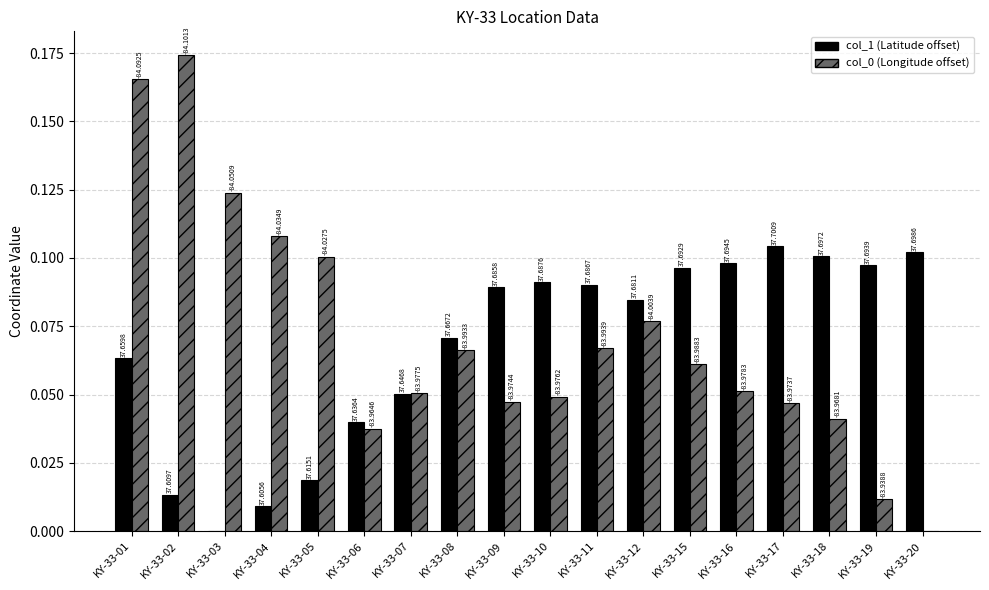

Rank the categories by col_1 (Latitude offset) value from lowest to highest.

KY-33-03, KY-33-04, KY-33-02, KY-33-05, KY-33-06, KY-33-07, KY-33-01, KY-33-08, KY-33-12, KY-33-09, KY-33-11, KY-33-10, KY-33-15, KY-33-19, KY-33-16, KY-33-18, KY-33-20, KY-33-17